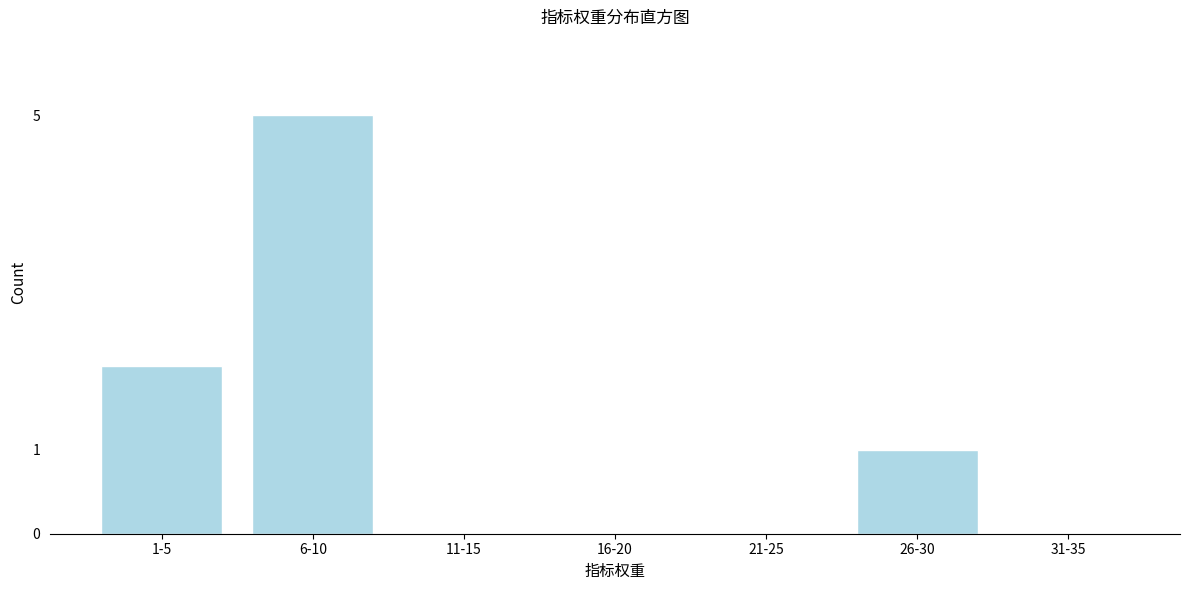

Reading left to right, what are all the values shown in this chart?

1-5=2	6-10=5	11-15=0	16-20=0	21-25=0	26-30=1	31-35=0